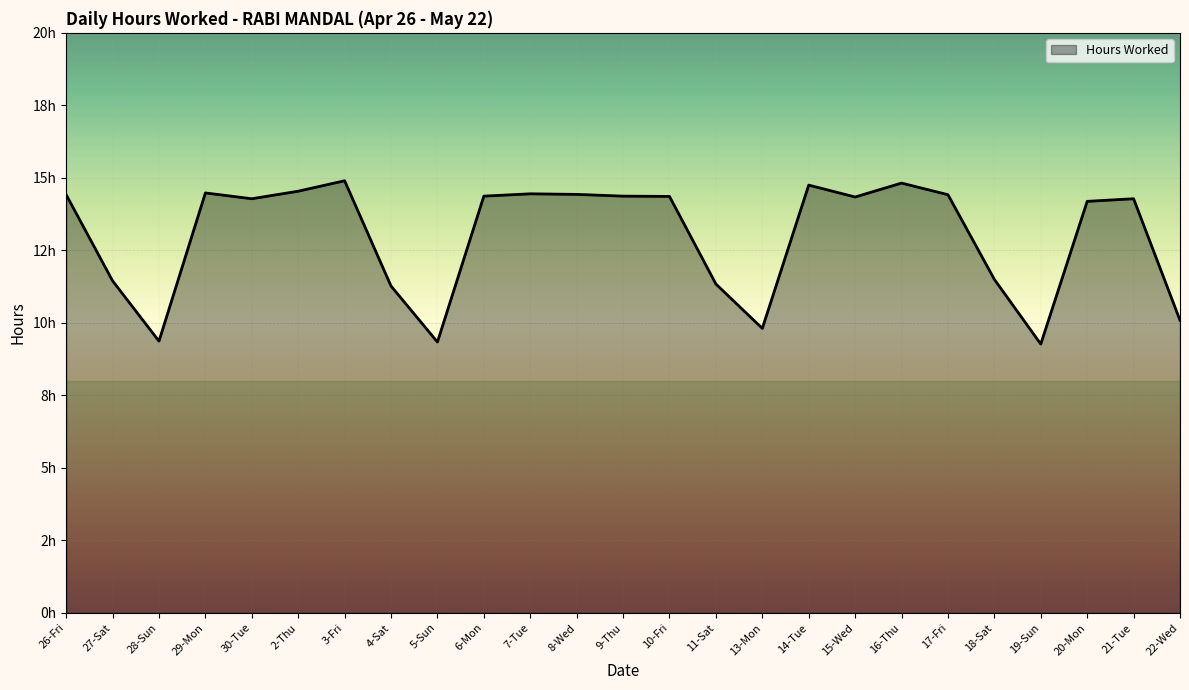

Which has a higher value, 14-Tue or 3-Fri?

3-Fri